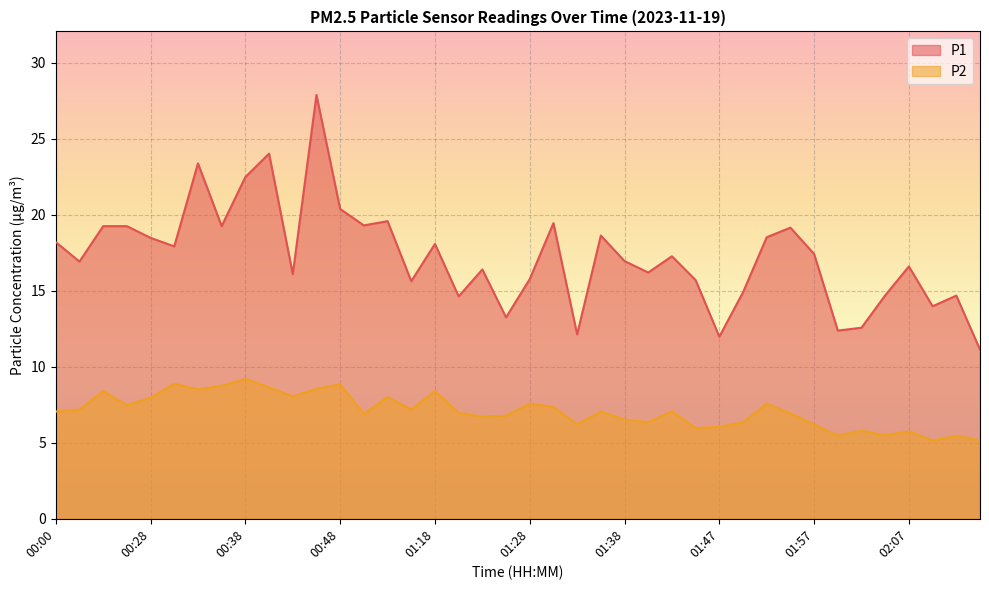

What position from the right is 02:12?

2